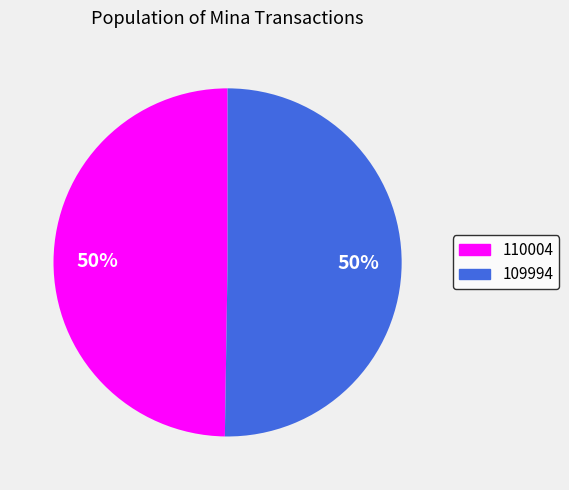

To the nearest percent, what is the difference between the 109994 and 110004 slice percentages?

0%